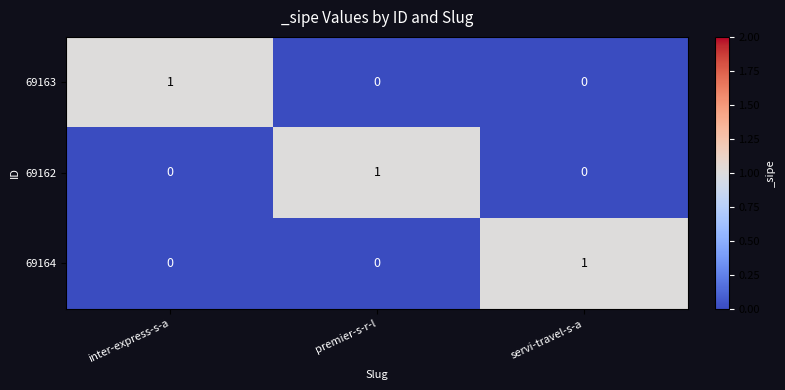

The 69164 series shows 1 at servi-travel-s-a. True or false?

True